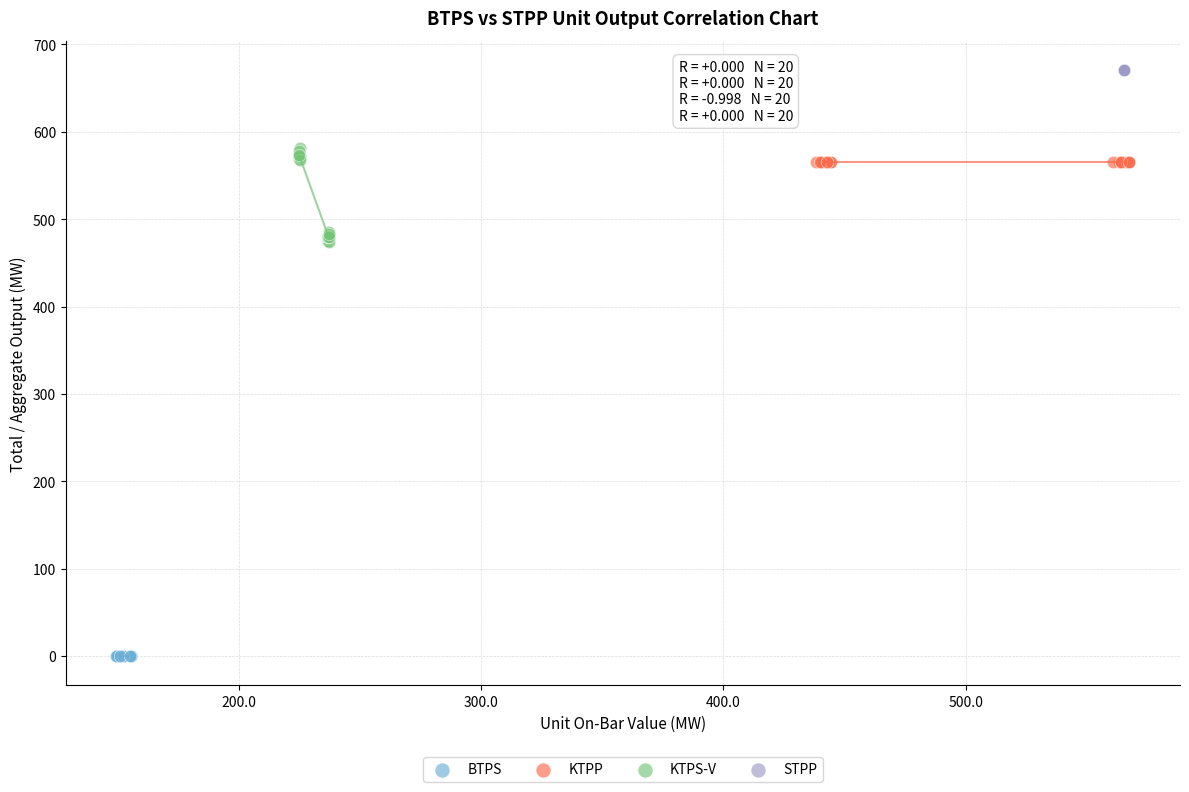

Which series reaches the maximum Y coordinate?

STPP